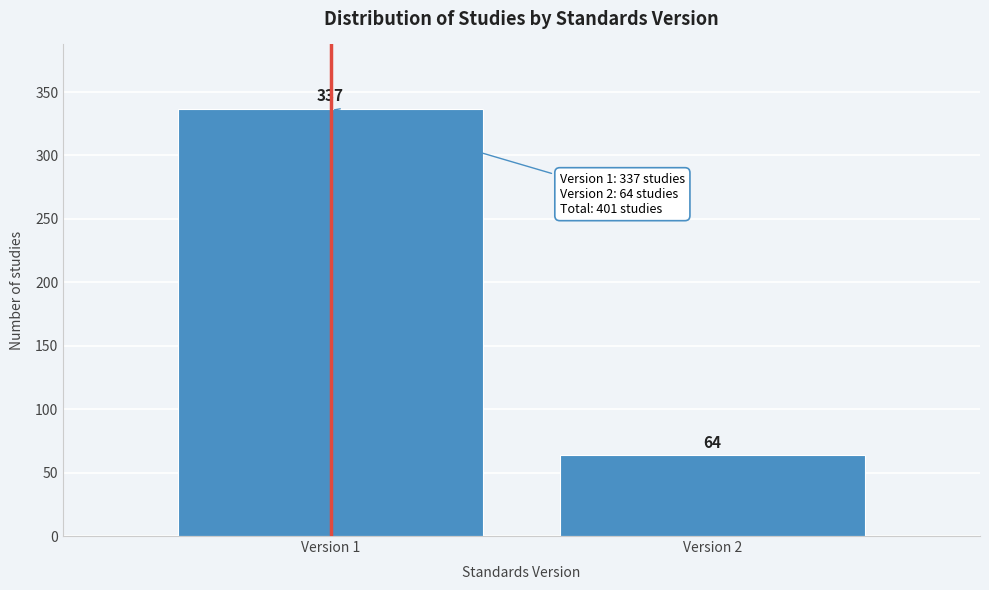

Reading right to left, extract all data points from this chart.

64	337